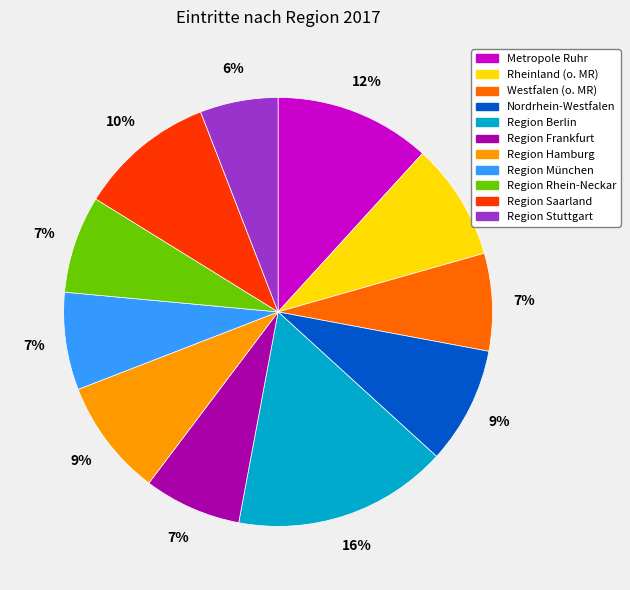

Is there any slice that represents more than half of the pie?

No